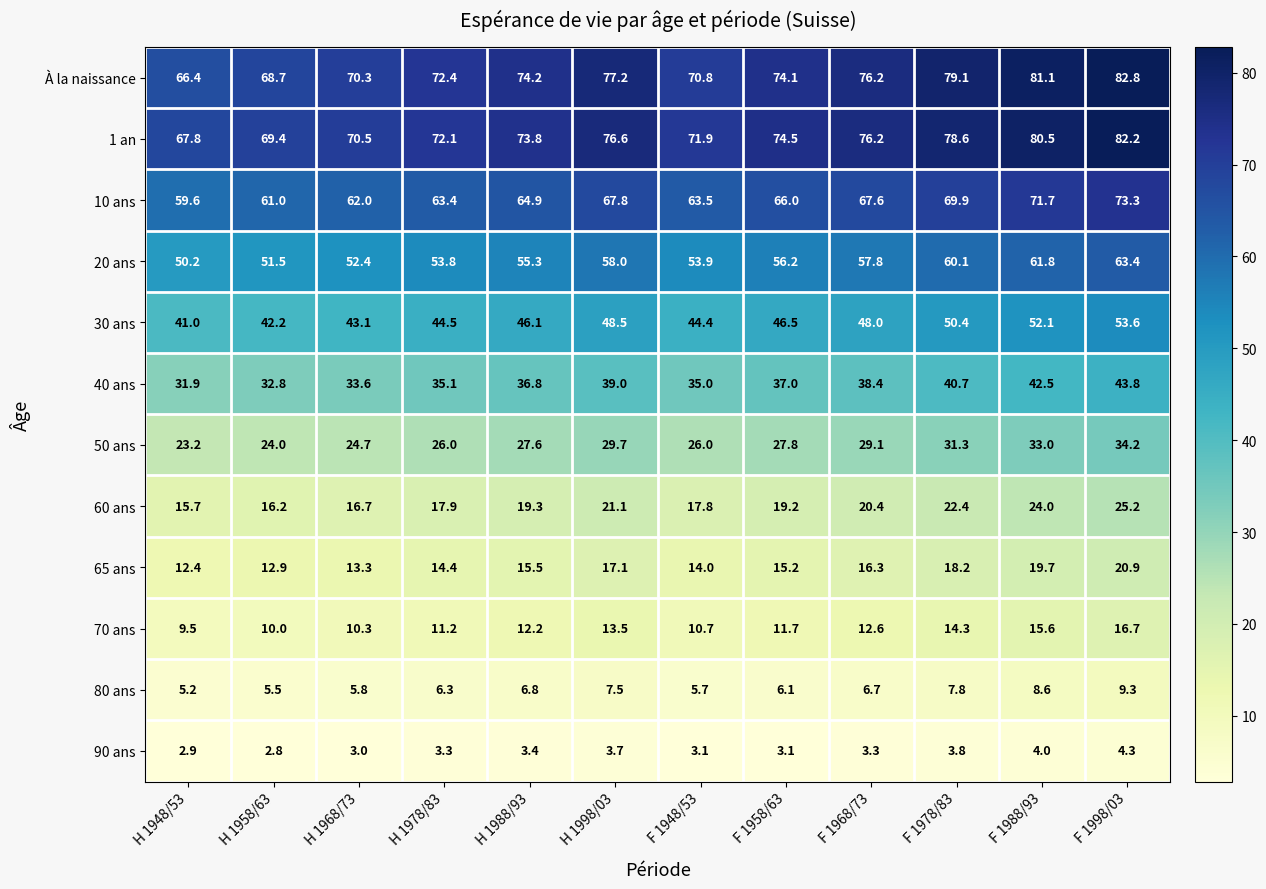

The 10 ans series shows 105.8 at H 1968/73. True or false?

False